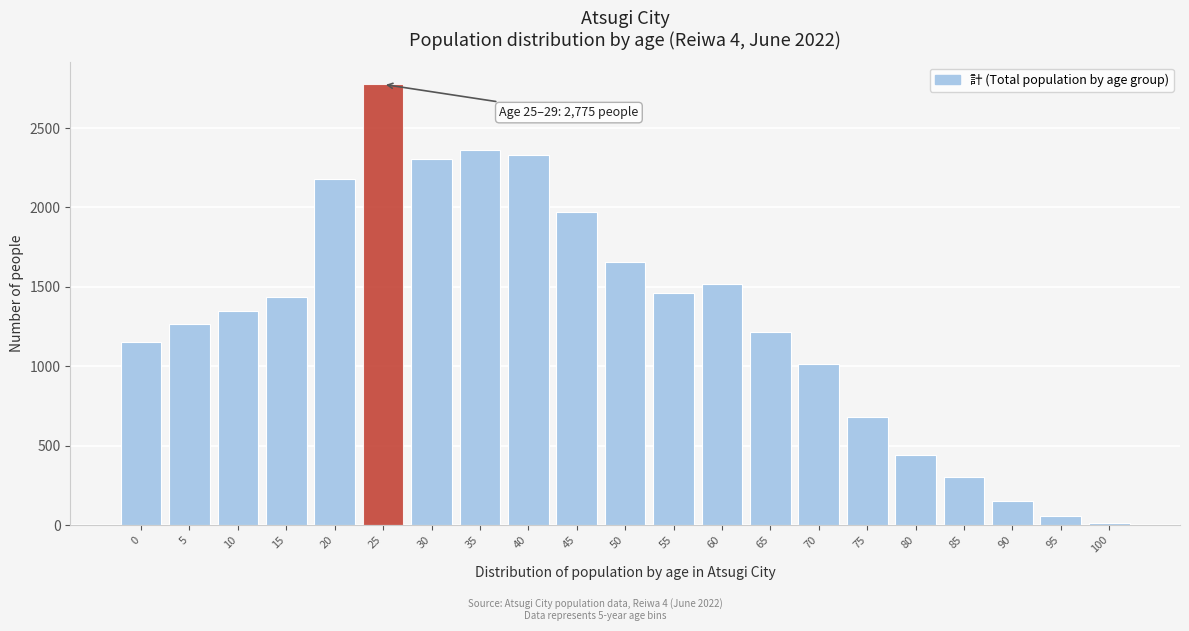

Reading left to right, what are all the values shown in this chart?

0=1154	5=1265	10=1345	15=1433	20=2181	25=2775	30=2308	35=2360	40=2332	45=1972	50=1657	55=1462	60=1515	65=1213	70=1014	75=682	80=443	85=302	90=152	95=58	100=15